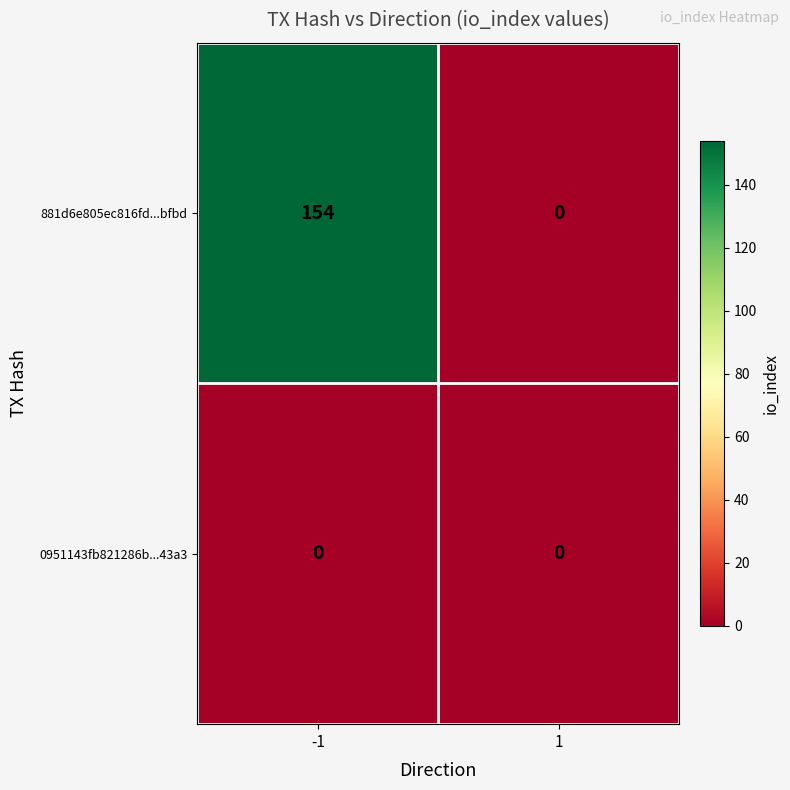

The value of 0951143fb821286b...43a3 at 1 is 0. True or false?

True